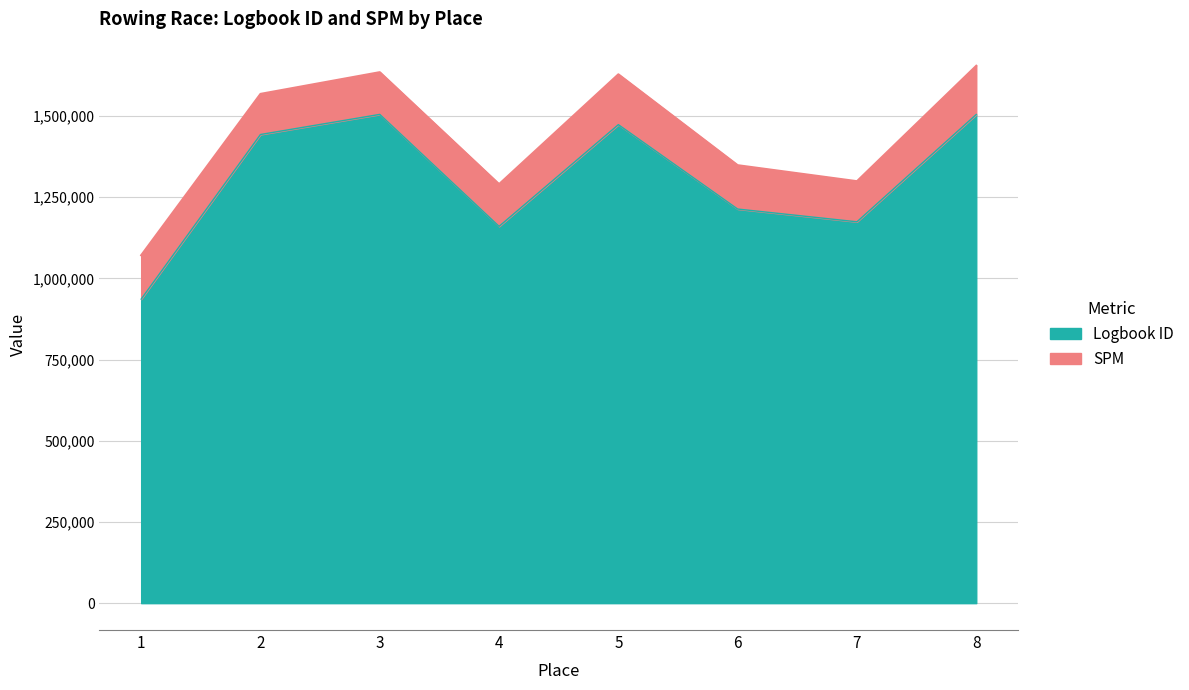

List the labels in order of value, largest first.

3, 8, 5, 2, 6, 7, 4, 1